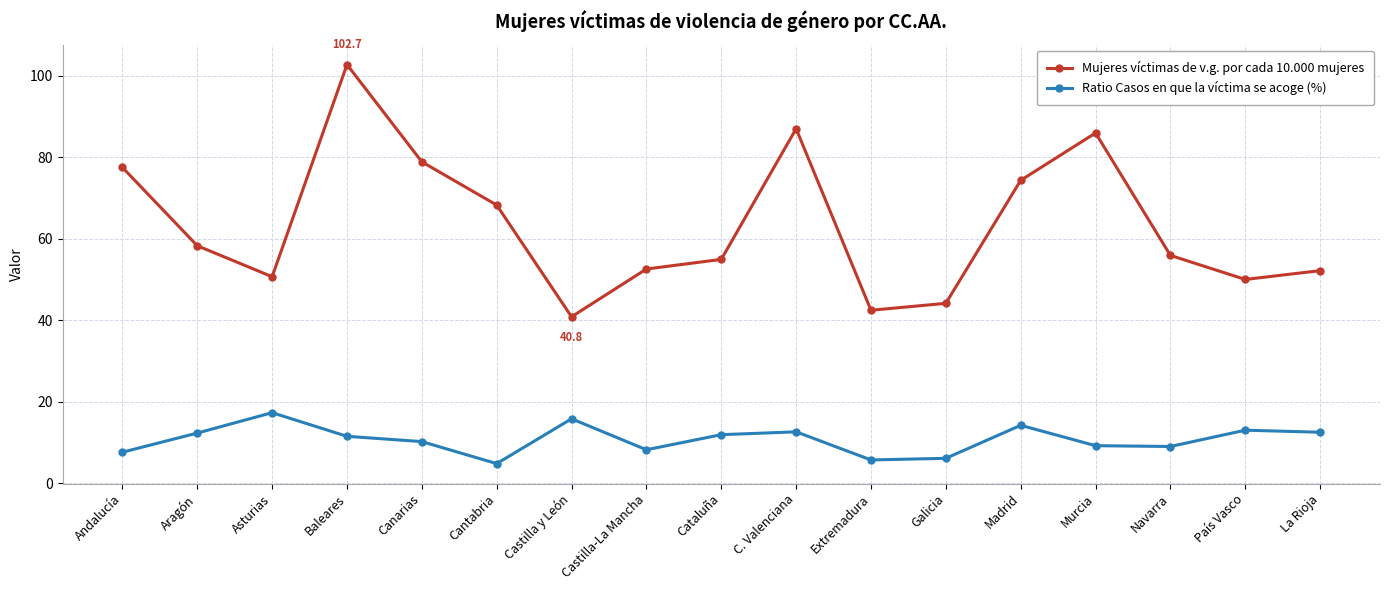

Between Castilla-La Mancha and C. Valenciana, which series saw the biggest shift?

Mujeres víctimas de v.g. por cada 10.000 mujeres